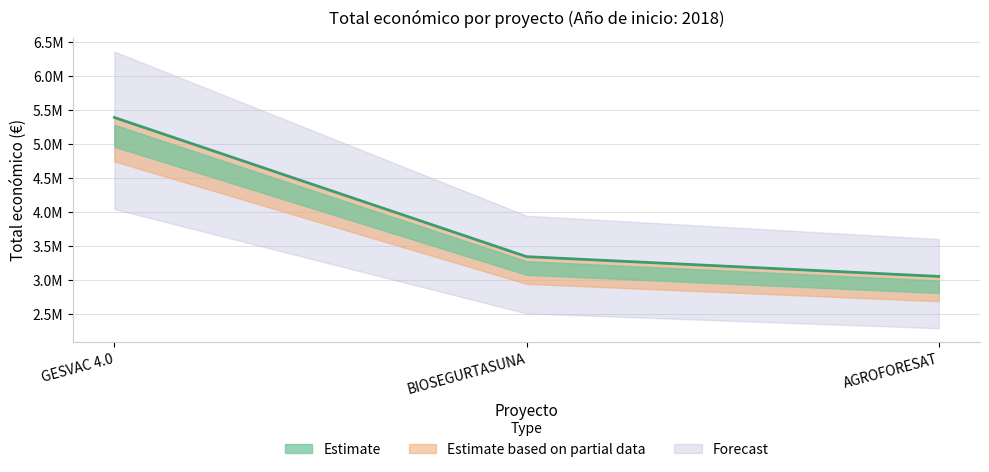

Which category has the lowest value across all series?

AGROFORESAT